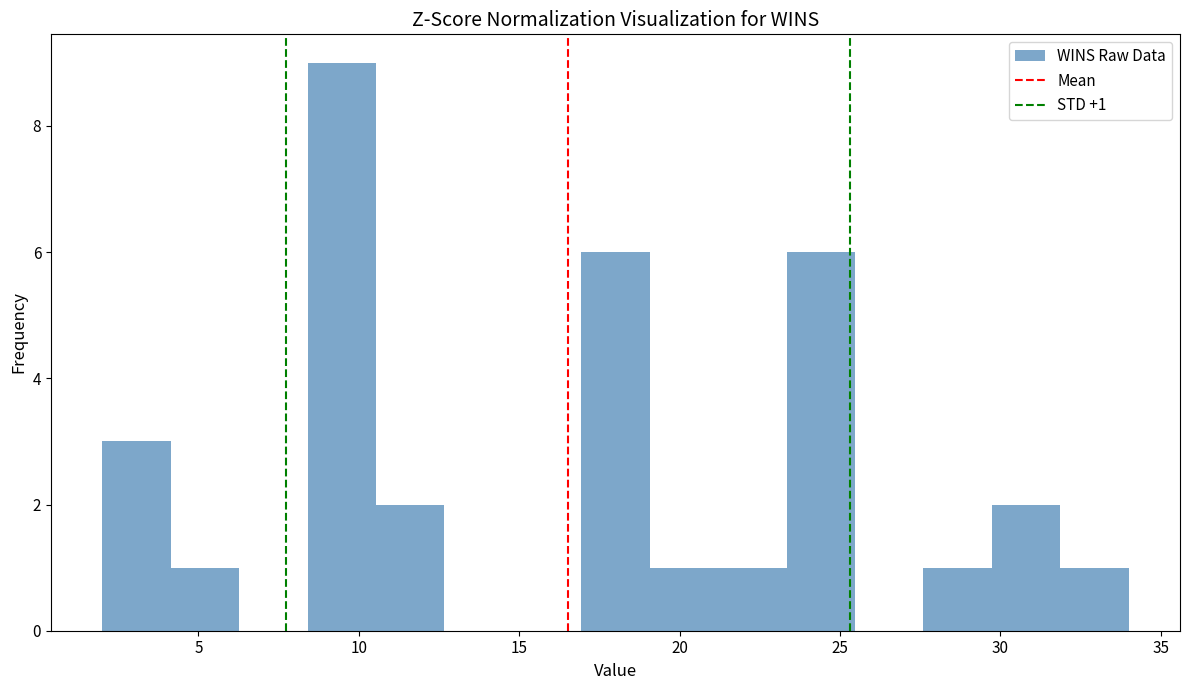

Over which range of the x-axis is the bar tallest?

8.5 to 10.5